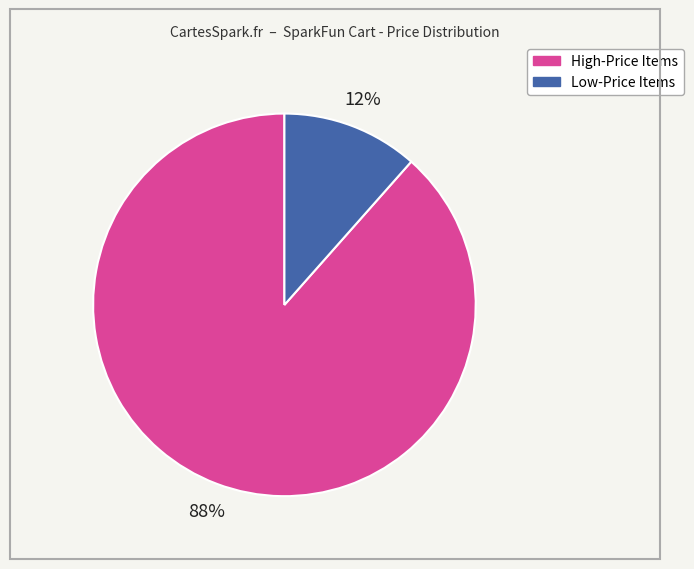

Is there a majority slice in this chart?

Yes